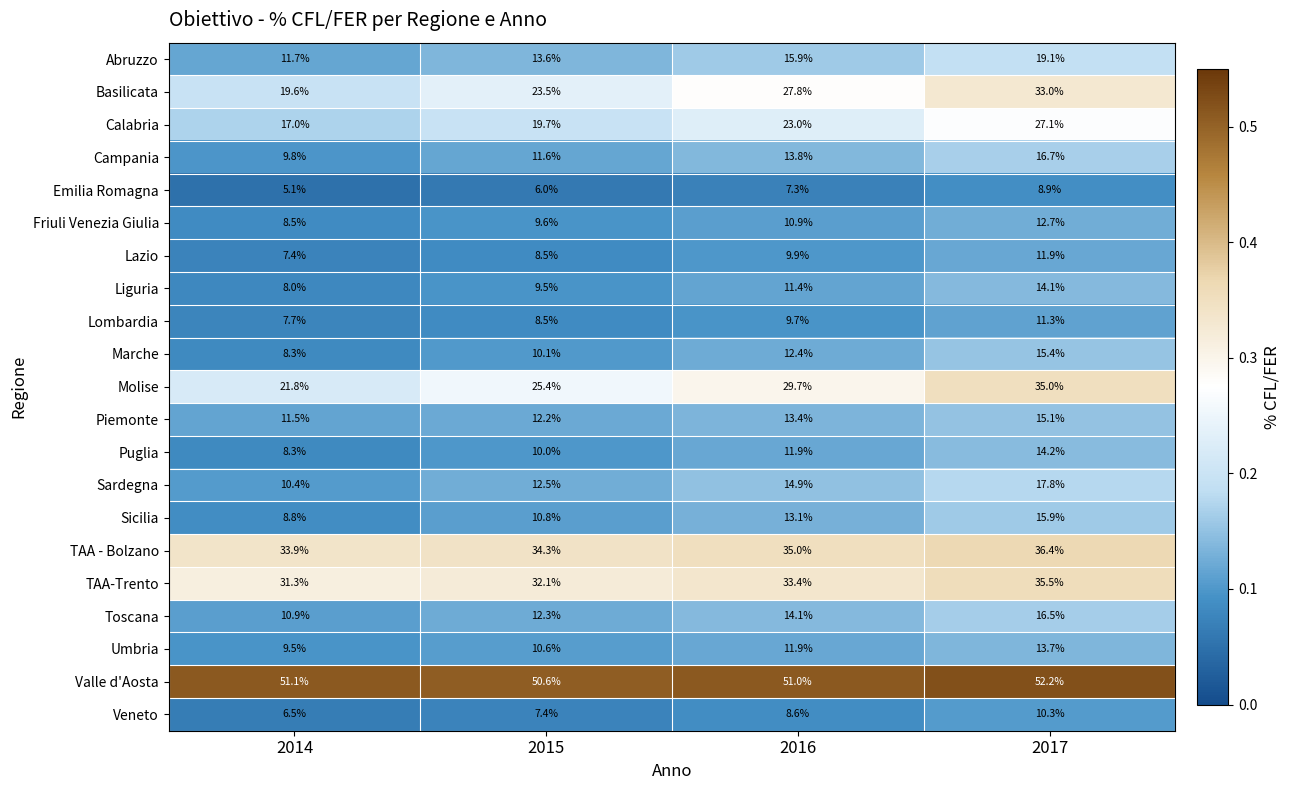

Rank the series by their maximum value, from highest to lowest.

Valle d'Aosta, TAA - Bolzano, TAA-Trento, Molise, Basilicata, Calabria, Abruzzo, Sardegna, Campania, Toscana, Sicilia, Marche, Piemonte, Puglia, Liguria, Umbria, Friuli Venezia Giulia, Lazio, Lombardia, Veneto, Emilia Romagna